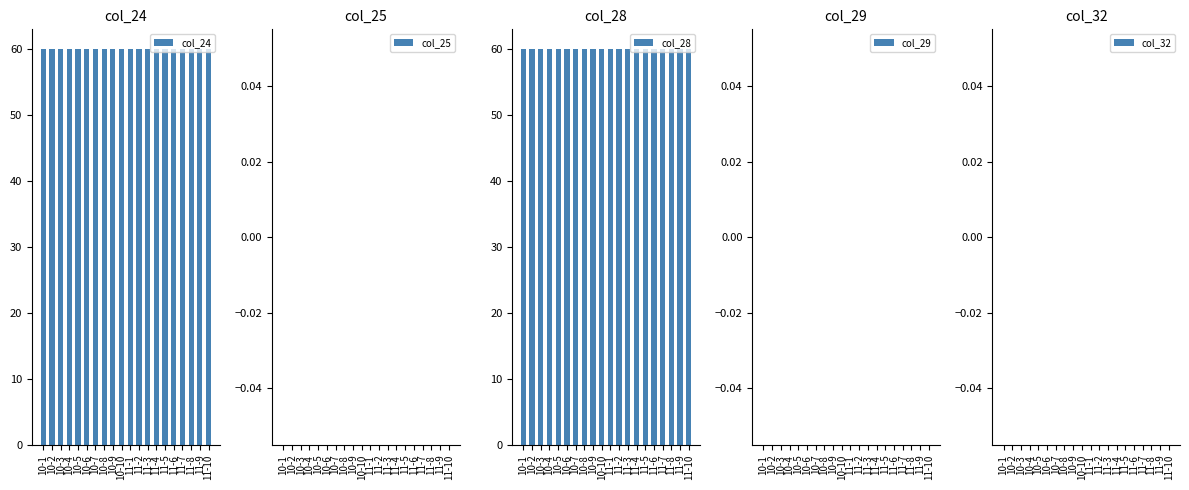

What is the label of the 4th bar from the right?

11-7